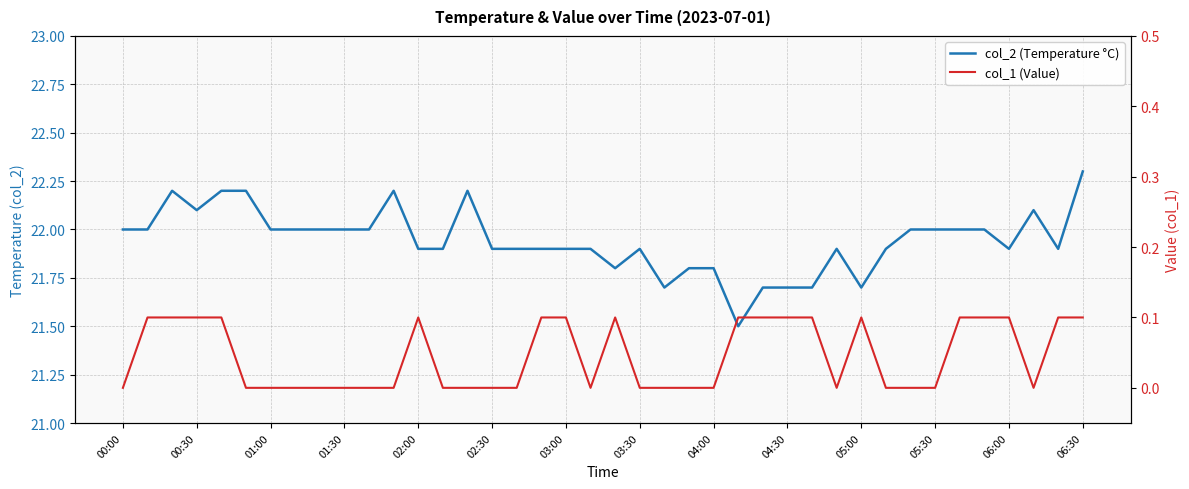

In col_2 (Temperature °C), how many points are higher than both neighbors (excluding endpoints)?

6